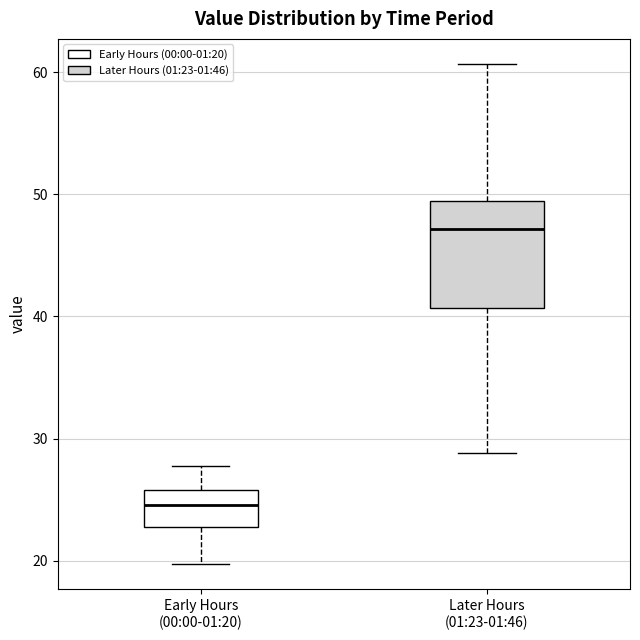

Which box is the tallest, from its lower edge to its upper edge?

Later Hours (01:23-01:46)